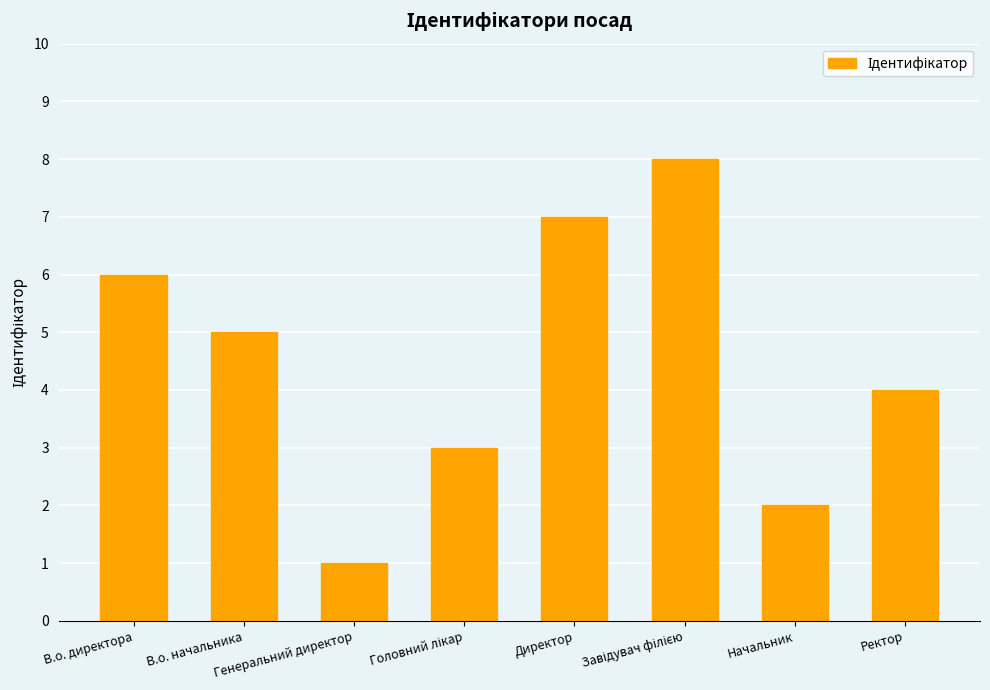

What is the value of the 6th bar from the left?

8